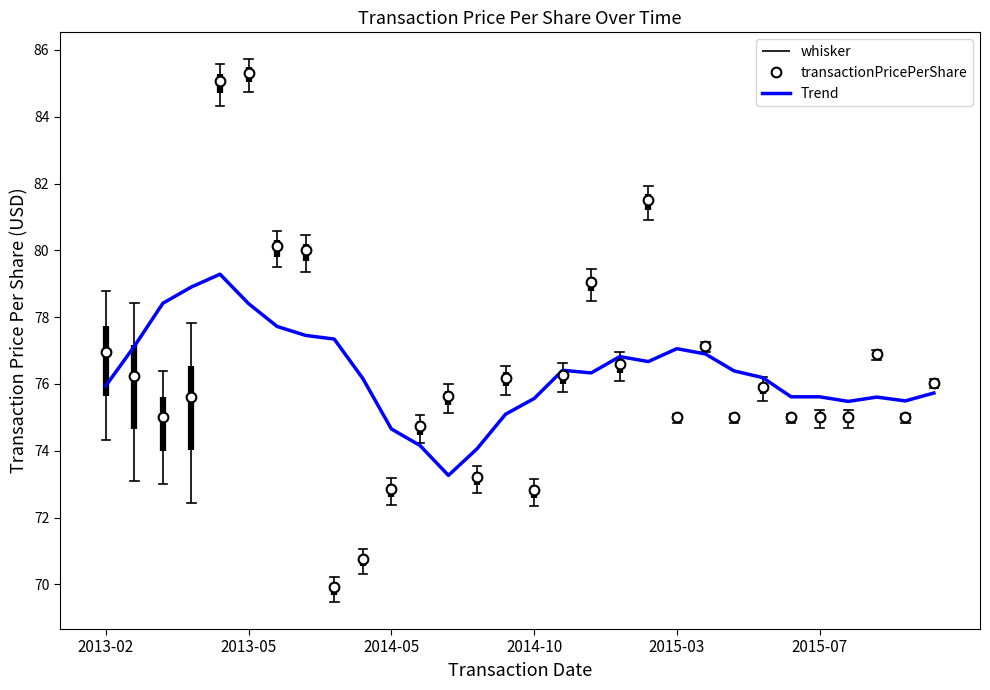

What is the average value?

76.3